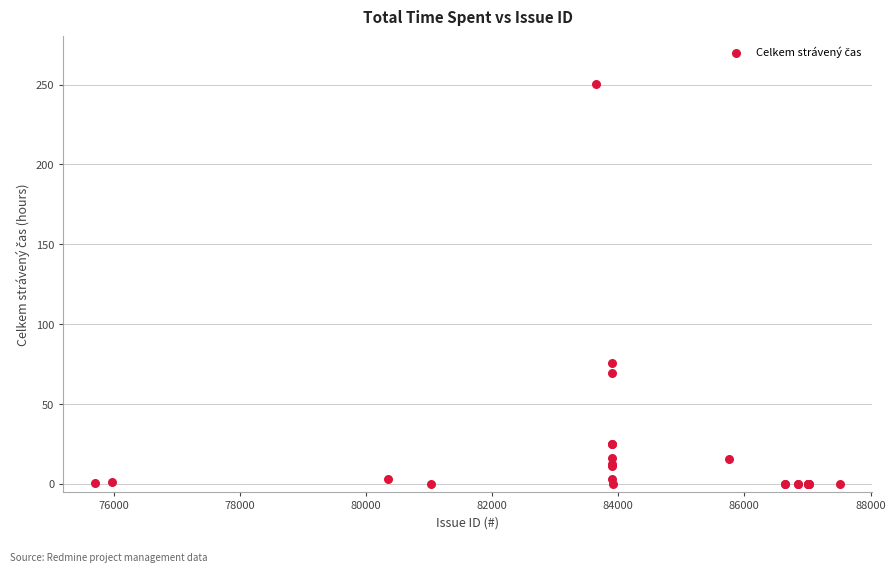

What Y value in the scatter plot is closest to 125?

76.0